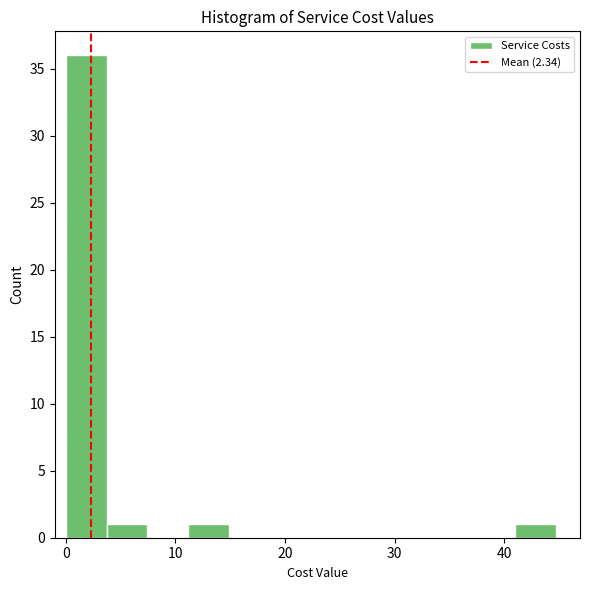

Read against the x-axis, roughly where is the centre of the tallest bar?

2